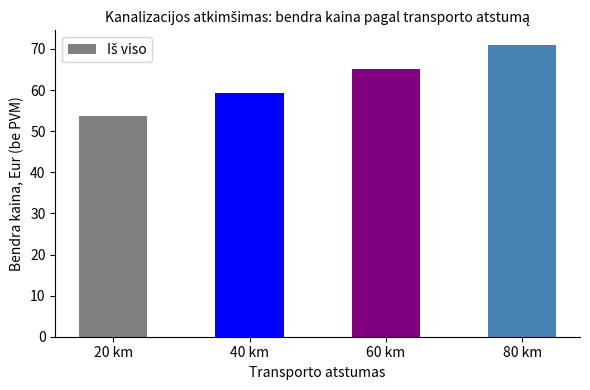

Are the bars grouped side by side (vs. stacked)?

No